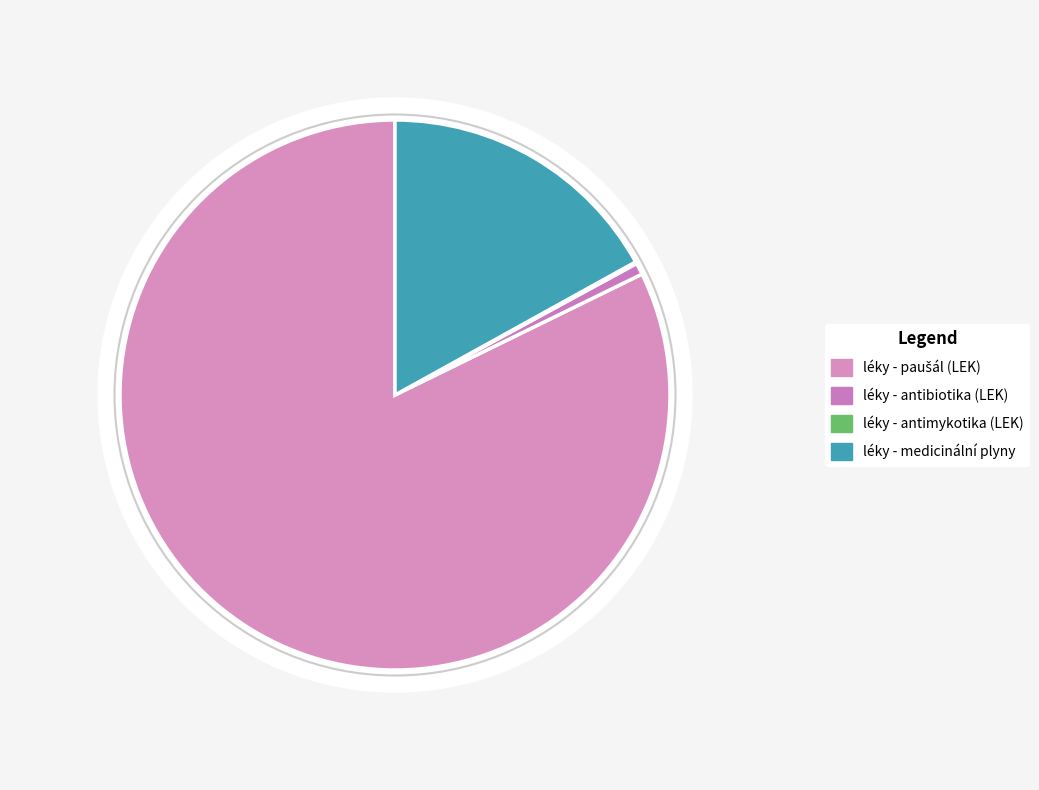

Is there a majority slice in this chart?

Yes